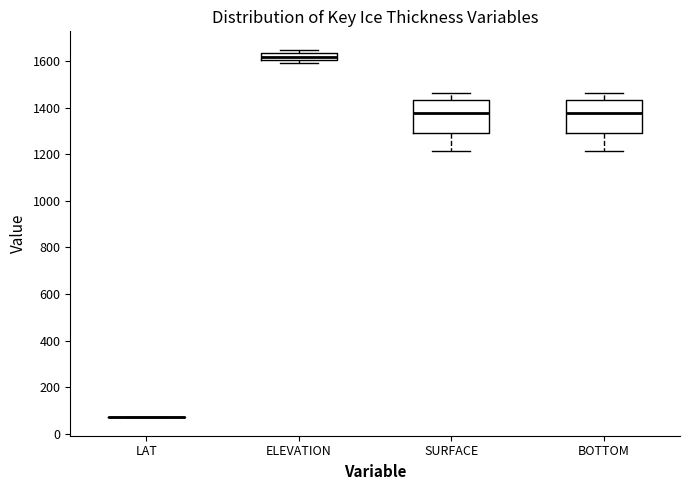

Where is the lower edge of the box for SURFACE on the y-axis? The values are not printed on the chart, so give them approximately, as read against the axis.

1300